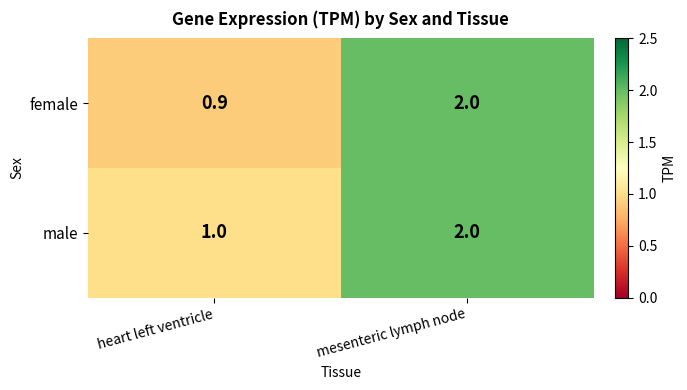

Reading left to right, transcribe all the data shown in this chart.

female: 0.9	2.0
male: 1.0	2.0